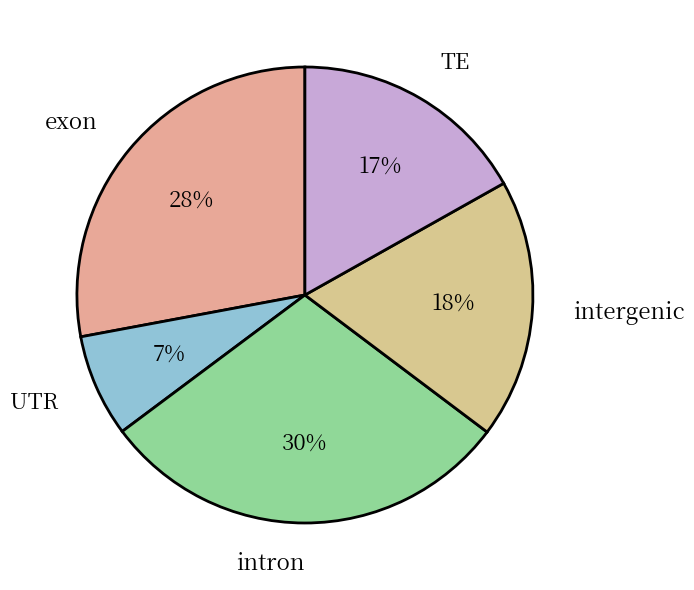

True or false: exon accounts for 28% of the total.

True